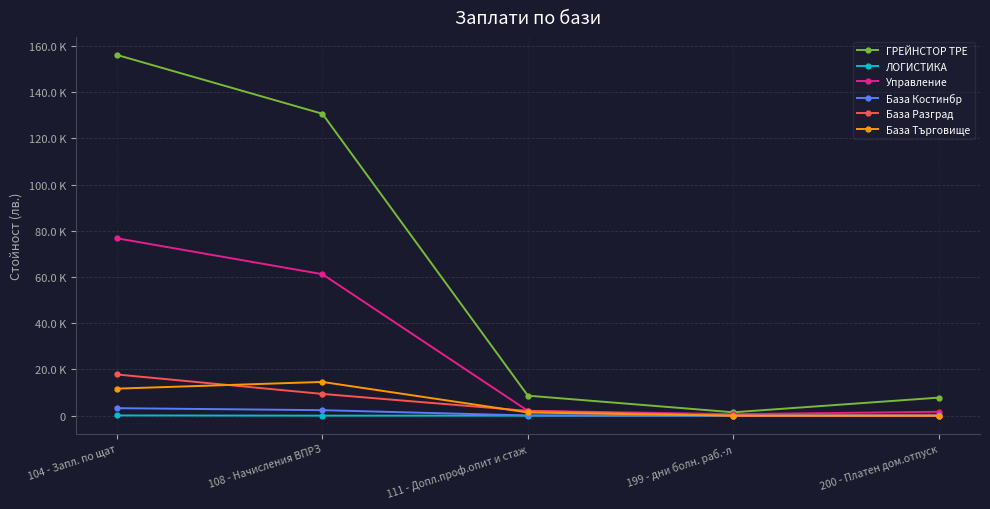

Reading left to right, list all the values displayed in this chart.

ГРЕЙНСТОР ТРЕ: 104 - Запл. по щат=156118.2	108 - Начисления ВПРЗ=130652.8	111 - Допл.проф.опит и стаж=8651.5	199 - дни болн. раб.-л=1465.2	200 - Платен дом.отпуск=7808.7
ЛОГИСТИКА: 104 - Запл. по щат=100.0	108 - Начисления ВПРЗ=10.5	111 - Допл.проф.опит и стаж=0.6	199 - дни болн. раб.-л=0.0	200 - Платен дом.отпуск=0.0
Управление: 104 - Запл. по щат=76772.6	108 - Начисления ВПРЗ=61225.7	111 - Допл.проф.опит и стаж=2098.4	199 - дни болн. раб.-л=643.0	200 - Платен дом.отпуск=1678.8
База Костинбр: 104 - Запл. по щат=3241.0	108 - Начисления ВПРЗ=2372.5	111 - Допл.проф.опит и стаж=76.1	199 - дни болн. раб.-л=24.2	200 - Платен дом.отпуск=109.5
База Разград: 104 - Запл. по щат=17827.0	108 - Начисления ВПРЗ=9408.2	111 - Допл.проф.опит и стаж=2059.0	199 - дни болн. раб.-л=0.0	200 - Платен дом.отпуск=0.0
База Търговище: 104 - Запл. по щат=11700.0	108 - Начисления ВПРЗ=14599.0	111 - Допл.проф.опит и стаж=1378.8	199 - дни болн. раб.-л=0.0	200 - Платен дом.отпуск=0.0